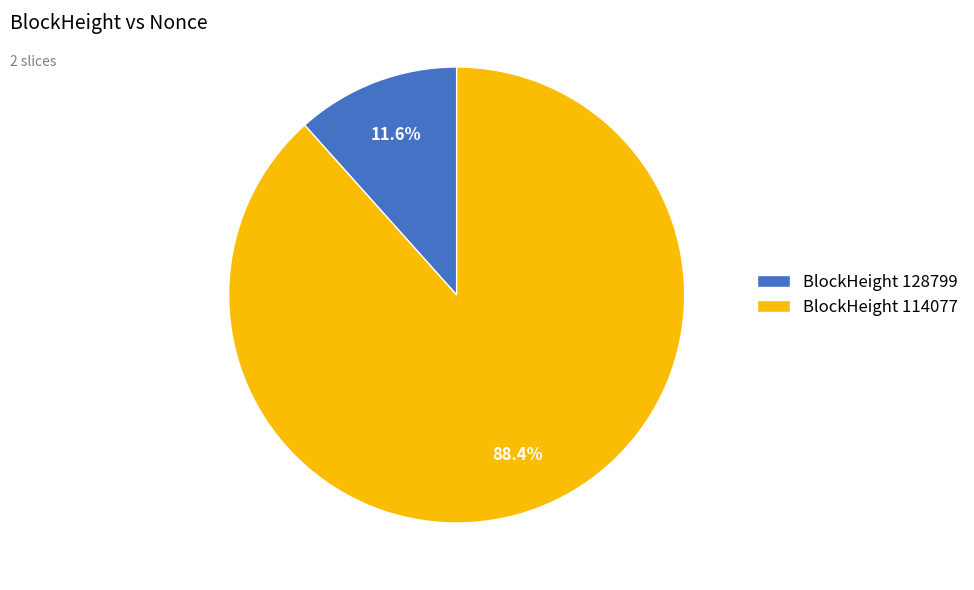

Which category accounts for the majority?

BlockHeight 114077